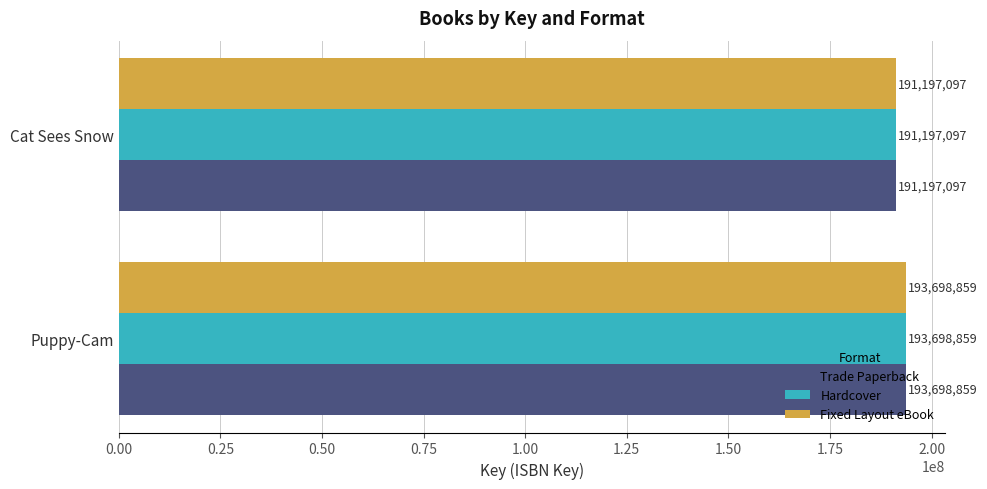

What is the total value across all series at Puppy-Cam?

581096577